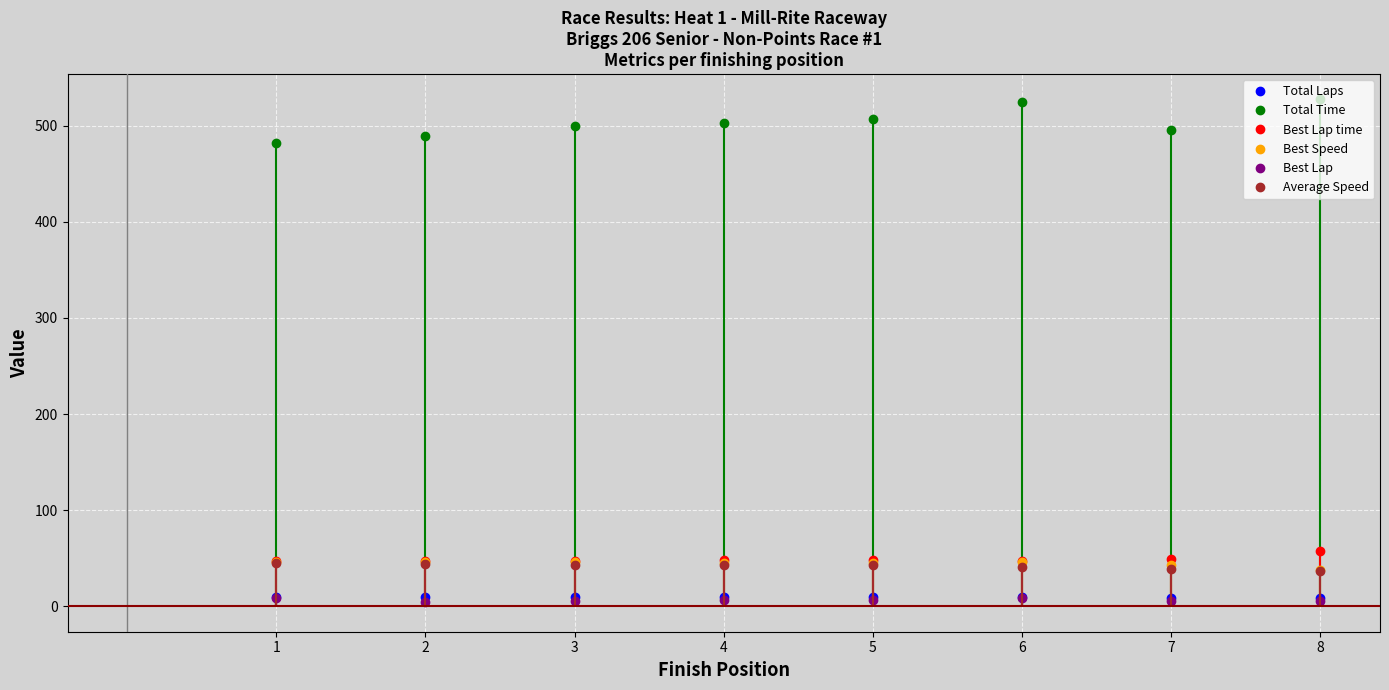

Reading left to right, transcribe all the data shown in this chart.

Total Laps: Logan Ebel=10.0	Ignas Dauksys=10.0	Vincent Fritz=10.0	Jeffery Jackson=10.0	Akshay Hoskote=10.0	Ryan Hamann=10.0	Aaron Jackson=9.0	Lisa Jorgensen=9.0
Total Time: Logan Ebel=481.8	Ignas Dauksys=488.6	Vincent Fritz=499.6	Jeffery Jackson=502.4	Akshay Hoskote=506.6	Ryan Hamann=524.2	Aaron Jackson=495.0	Lisa Jorgensen=527.3
Best Lap time: Logan Ebel=47.2	Ignas Dauksys=47.2	Vincent Fritz=47.1	Jeffery Jackson=48.0	Akshay Hoskote=48.4	Ryan Hamann=47.0	Aaron Jackson=49.7	Lisa Jorgensen=57.2
Best Speed: Logan Ebel=45.7	Ignas Dauksys=45.8	Vincent Fritz=45.9	Jeffery Jackson=45.0	Akshay Hoskote=44.6	Ryan Hamann=45.9	Aaron Jackson=43.5	Lisa Jorgensen=37.8
Best Lap: Logan Ebel=9.0	Ignas Dauksys=5.0	Vincent Fritz=6.0	Jeffery Jackson=7.0	Akshay Hoskote=7.0	Ryan Hamann=9.0	Aaron Jackson=6.0	Lisa Jorgensen=6.0
Average Speed: Logan Ebel=44.8	Ignas Dauksys=44.2	Vincent Fritz=43.2	Jeffery Jackson=43.0	Akshay Hoskote=42.6	Ryan Hamann=41.2	Aaron Jackson=39.3	Lisa Jorgensen=36.9